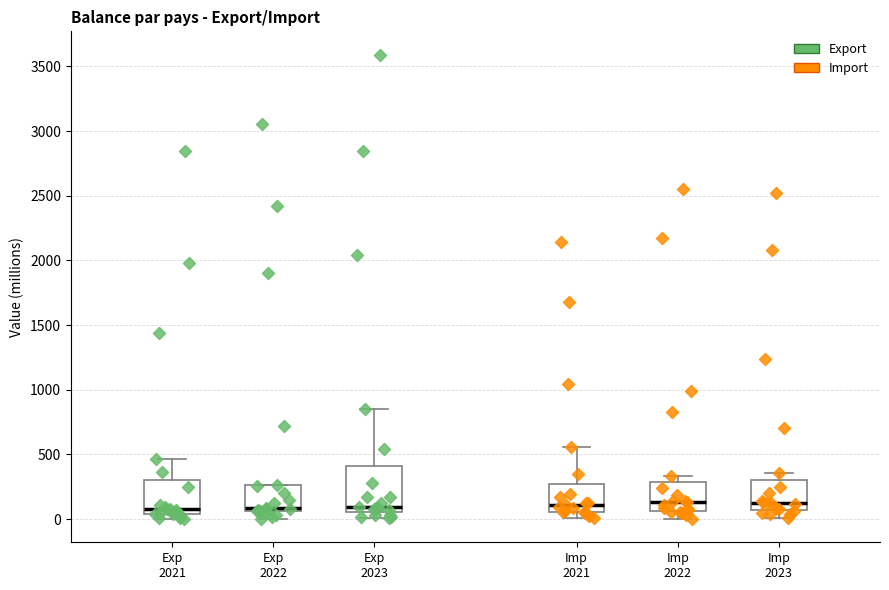

Reading left to right, transcribe this box plot: for each box, give where its median line is, the range the box spans, and where its two whiskers end, as read against the y-axis. The values are not printed on the chart, so give them approximately, as read against the axis.

Exp 2021: median 50 (just above the box's lower edge), box 50 to 300, whiskers 0 to 450
Exp 2022: median 100, box 50 to 250, whiskers 0 to 250
Exp 2023: median 100, box 50 to 400, whiskers 0 to 850
Imp 2021: median 100, box 50 to 250, whiskers 0 to 550
Imp 2022: median 150, box 50 to 300, whiskers 0 to 350
Imp 2023: median 150, box 50 to 300, whiskers 0 to 350